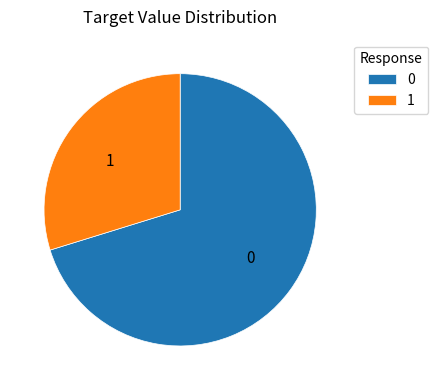

Does 0 account for over 50% of the chart?

Yes